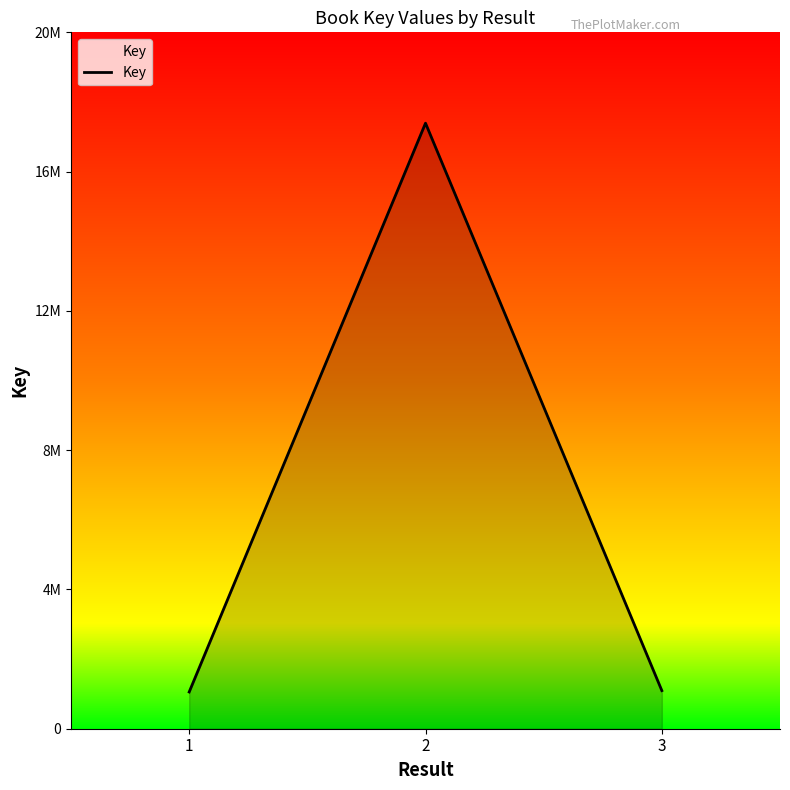

What is the sum of all values?

19691386